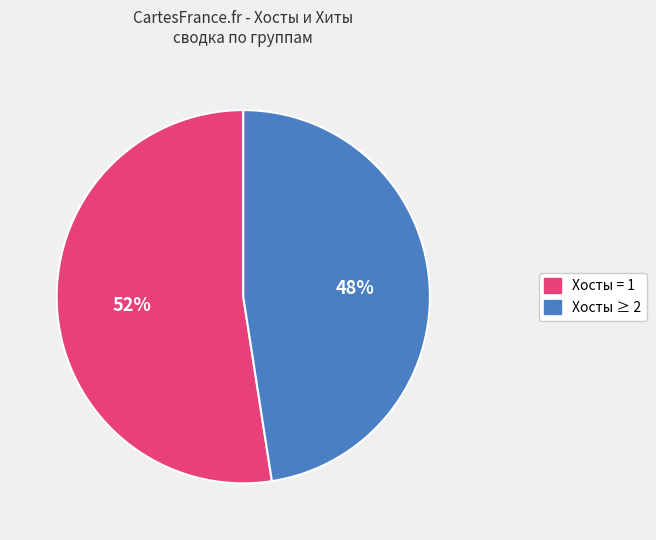

Is there a majority slice in this chart?

Yes